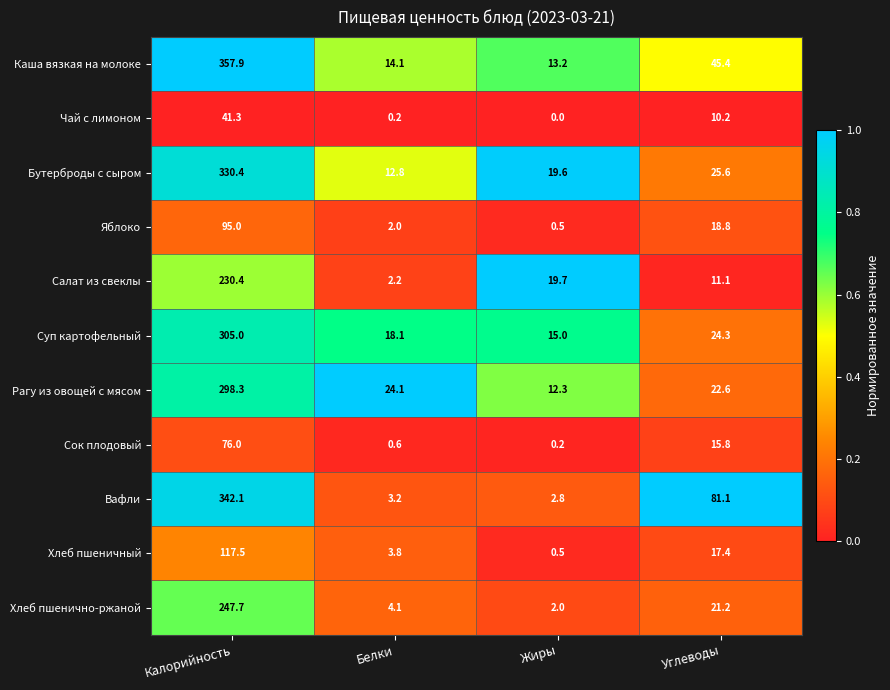

Rank the series at Калорийность from highest to lowest value.

Каша вязкая на молоке, Вафли, Бутерброды с сыром, Суп картофельный, Рагу из овощей с мясом, Хлеб пшенично-ржаной, Салат из свеклы, Хлеб пшеничный, Яблоко, Сок плодовый, Чай с лимоном